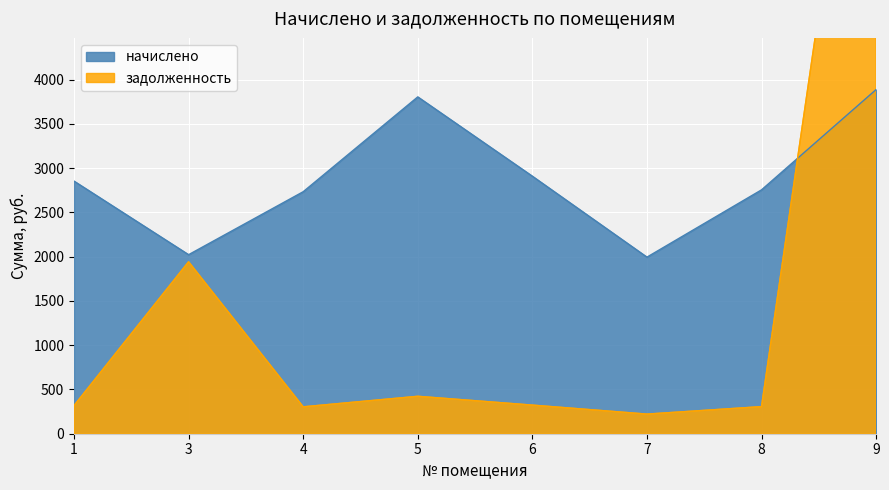

List the labels in order of начислено value, smallest first.

7, 3, 4, 8, 1, 6, 5, 9